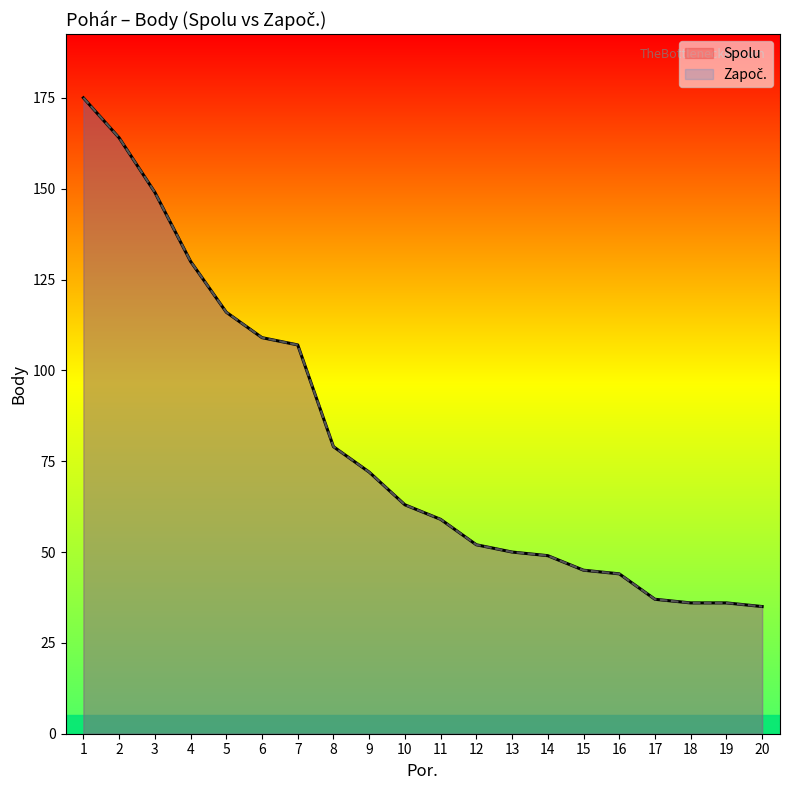

At how many categories does at least one series exceed 166?

1